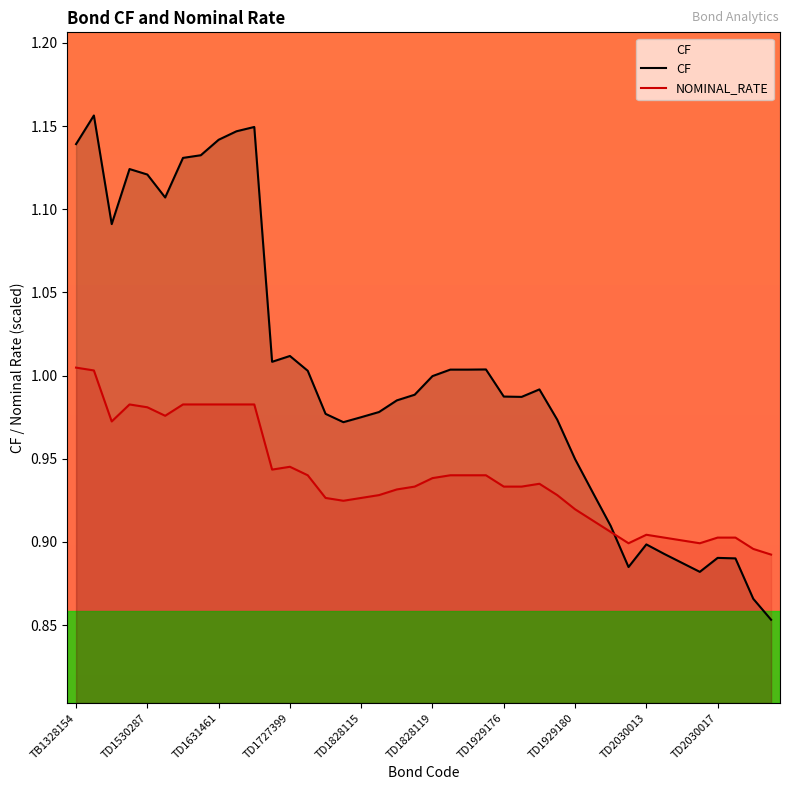

Reading right to left, list all the values displayed in this chart.

CF: TD2030135=0.9	TD2030020=0.9	TD2030018=0.9	TD2030017=0.9	TD2030016=0.9	TD2030015=0.9	TD2030014=0.9	TD2030013=0.9	TD2030012=0.9	TD2030011=0.9	TD1929181=0.9	TD1929180=0.9	TD1929179=1.0	TD1929178=1.0	TD1929177=1.0	TD1929176=1.0	TD1929175=1.0	TD1828121=1.0	TD1828120=1.0	TD1828119=1.0	TD1828118=1.0	TD1828117=1.0	TD1828116=1.0	TD1828115=1.0	TD1828114=1.0	TD1828113=1.0	TD1828112=1.0	TD1727399=1.0	TD1727398=1.0	TD1631463=1.1	TD1631462=1.1	TD1631461=1.1	TD1530290=1.1	TD1530289=1.1	TD1530288=1.1	TD1530287=1.1	TD1530258=1.1	TD1429095=1.1	TD1429094=1.2	TB1328154=1.1
NOMINAL_RATE: TD2030135=0.9	TD2030020=0.9	TD2030018=0.9	TD2030017=0.9	TD2030016=0.9	TD2030015=0.9	TD2030014=0.9	TD2030013=0.9	TD2030012=0.9	TD2030011=0.9	TD1929181=0.9	TD1929180=0.9	TD1929179=0.9	TD1929178=0.9	TD1929177=0.9	TD1929176=0.9	TD1929175=0.9	TD1828121=0.9	TD1828120=0.9	TD1828119=0.9	TD1828118=0.9	TD1828117=0.9	TD1828116=0.9	TD1828115=0.9	TD1828114=0.9	TD1828113=0.9	TD1828112=0.9	TD1727399=0.9	TD1727398=0.9	TD1631463=1.0	TD1631462=1.0	TD1631461=1.0	TD1530290=1.0	TD1530289=1.0	TD1530288=1.0	TD1530287=1.0	TD1530258=1.0	TD1429095=1.0	TD1429094=1.0	TB1328154=1.0